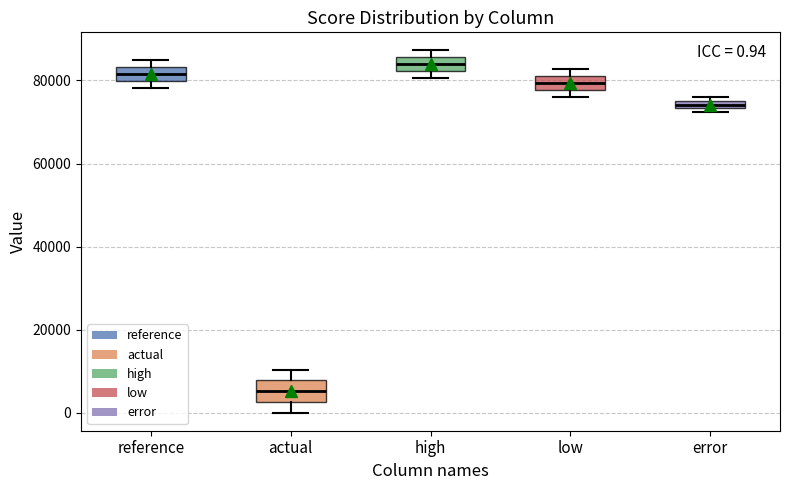

Which box's median line is the highest?

high